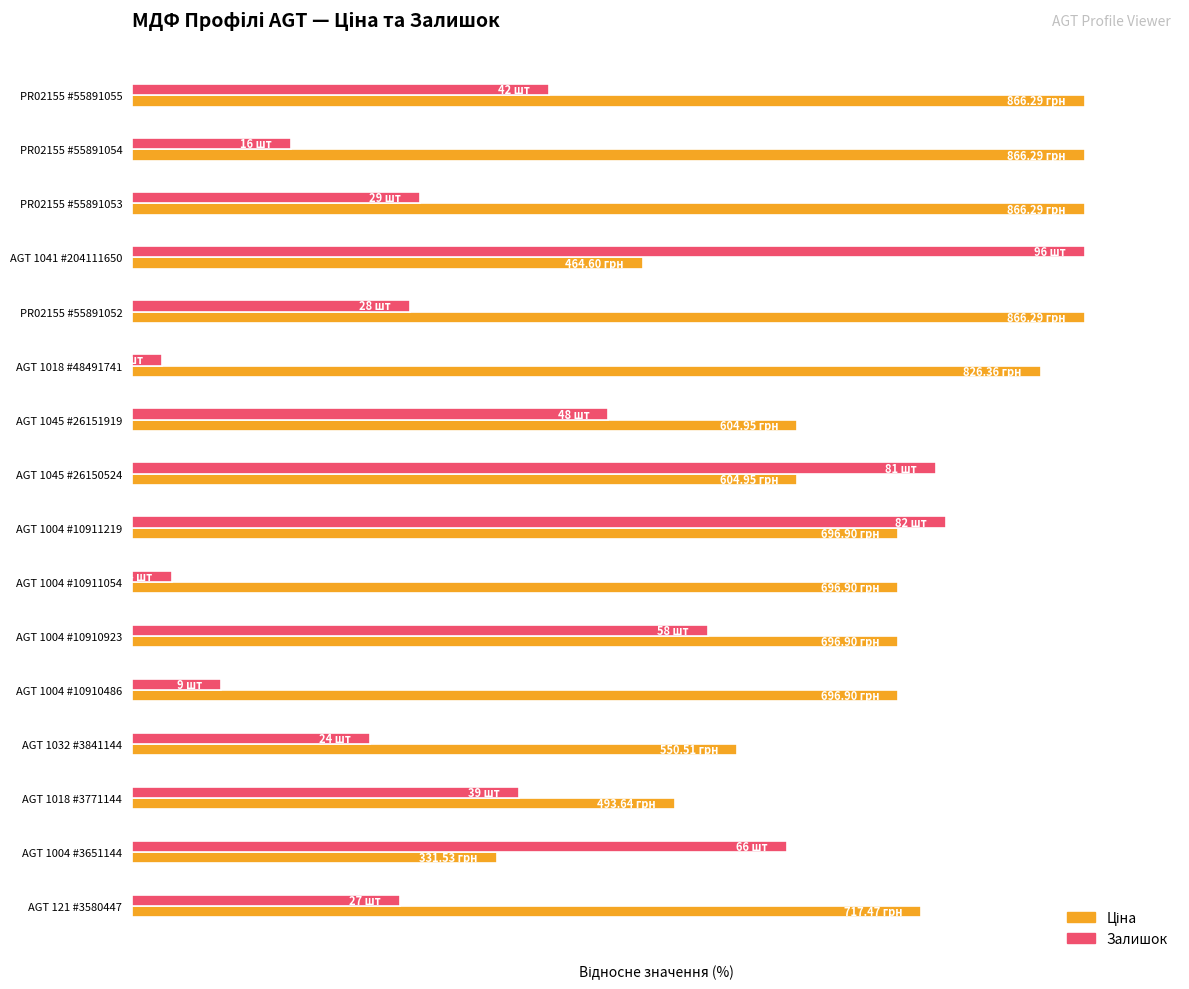

What is the value of the Залишок bar at the 15th from the left?

68.8